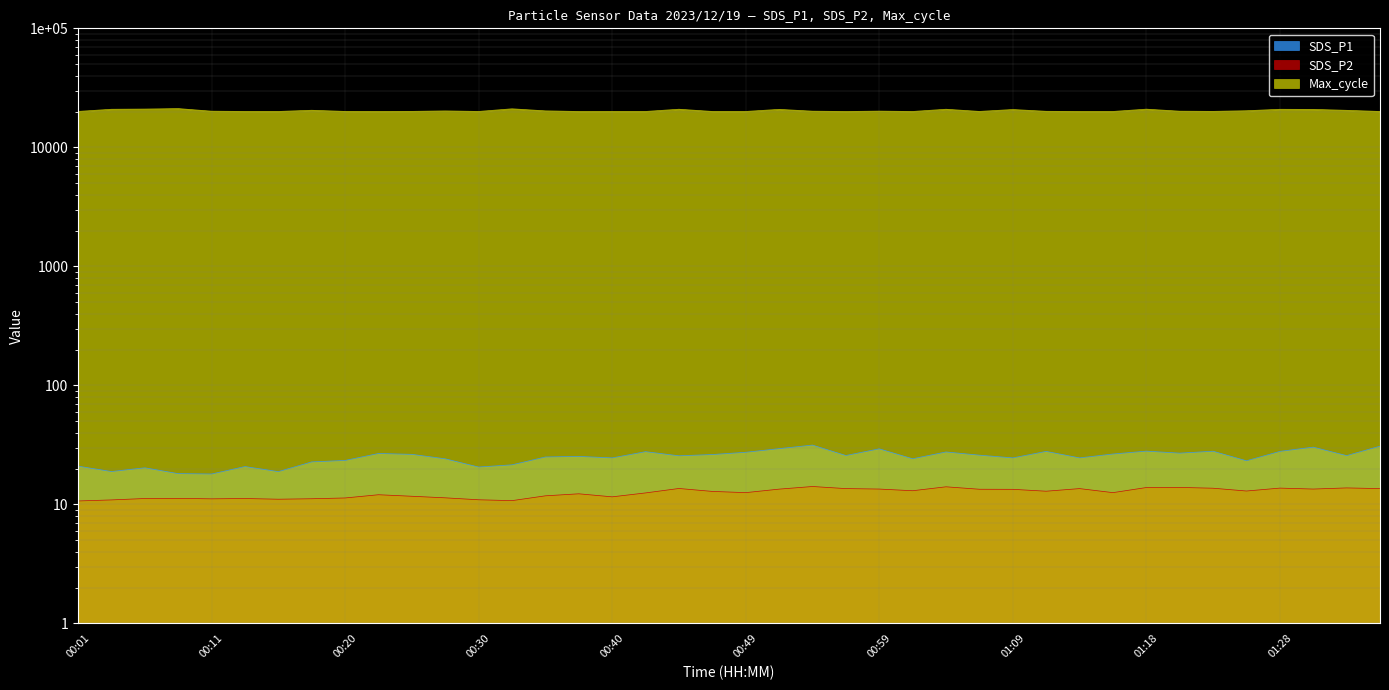

What is the sum of all SDS_P1 values?

1001.3